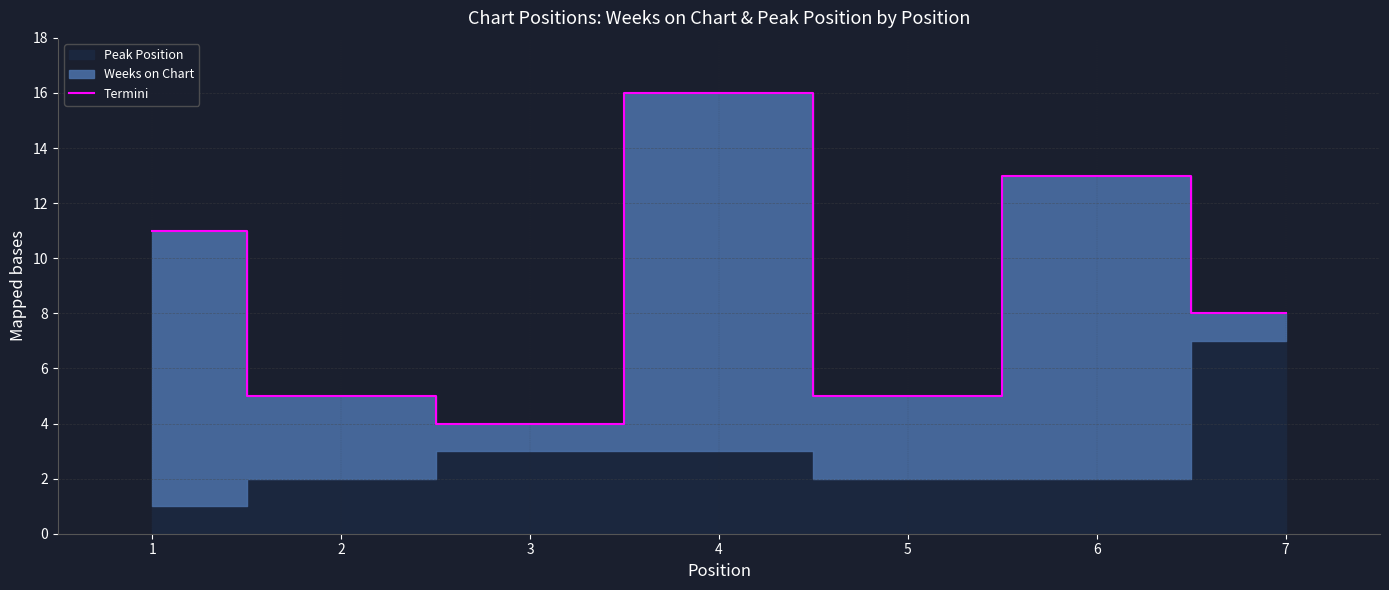

How many values are below 8?

3